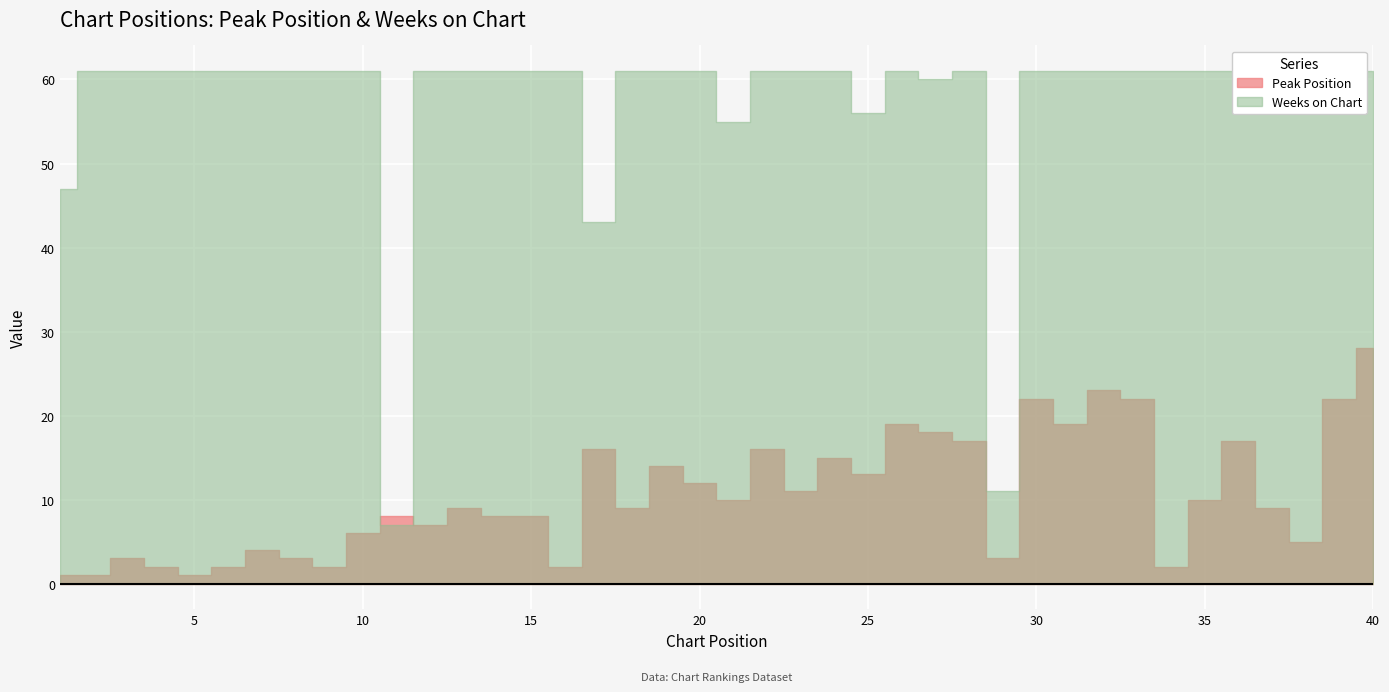

List the series in order of their overall mean, highest first.

Weeks on Chart, Peak Position